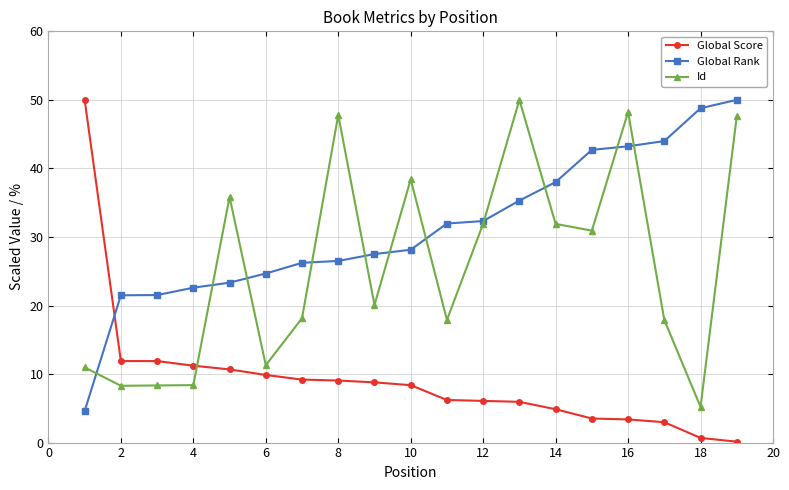

How many data points in Global Rank are less than 28?

9